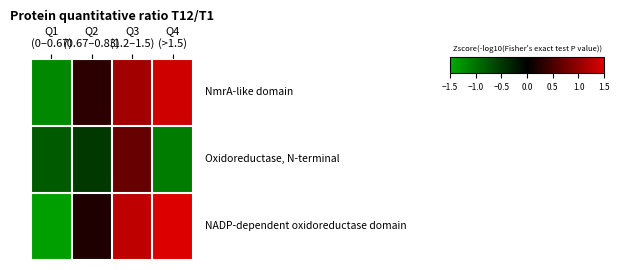

How many distinct data groups are displayed?

3